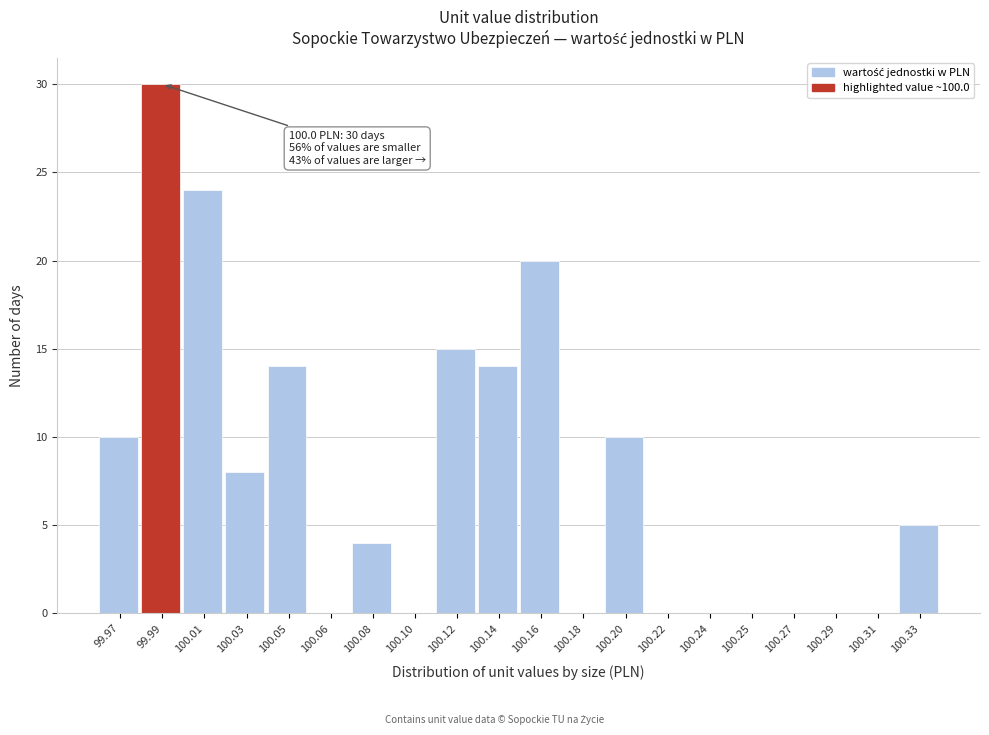

Reading right to left, what are all the values shown in this chart?

100.33=5	100.31=0	100.29=0	100.27=0	100.25=0	100.24=0	100.22=0	100.20=10	100.18=0	100.16=20	100.14=14	100.12=15	100.10=0	100.08=4	100.06=0	100.05=14	100.03=8	100.01=24	99.99=30	99.97=10